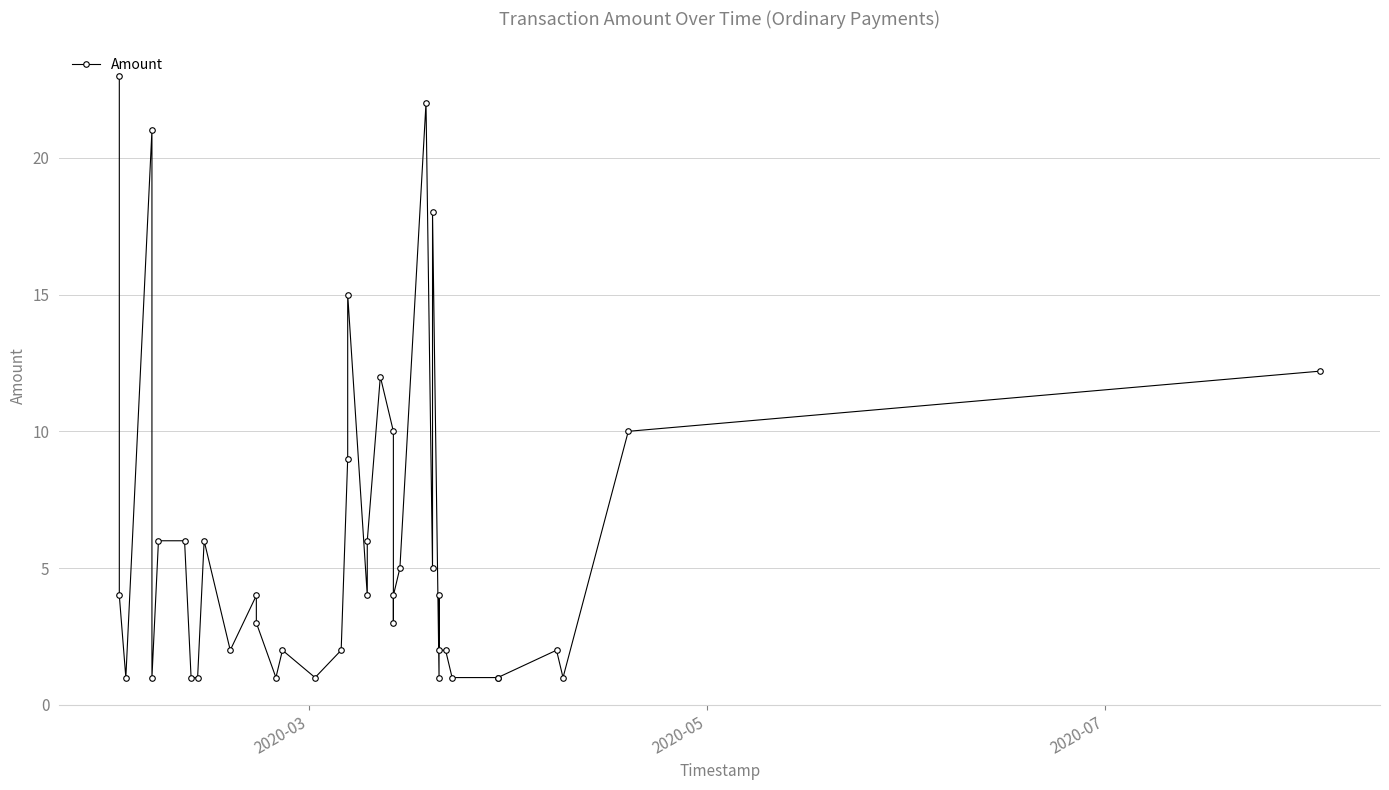

What is the difference between the maximum and minimum values?

22.0